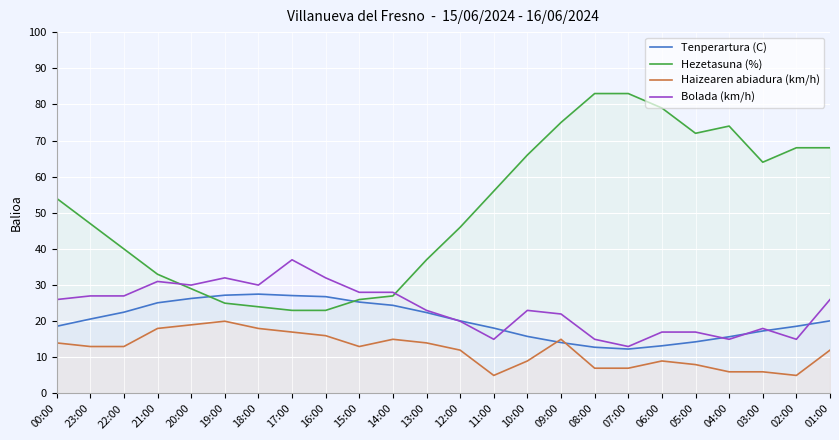

How many lines are shown in the chart?

4